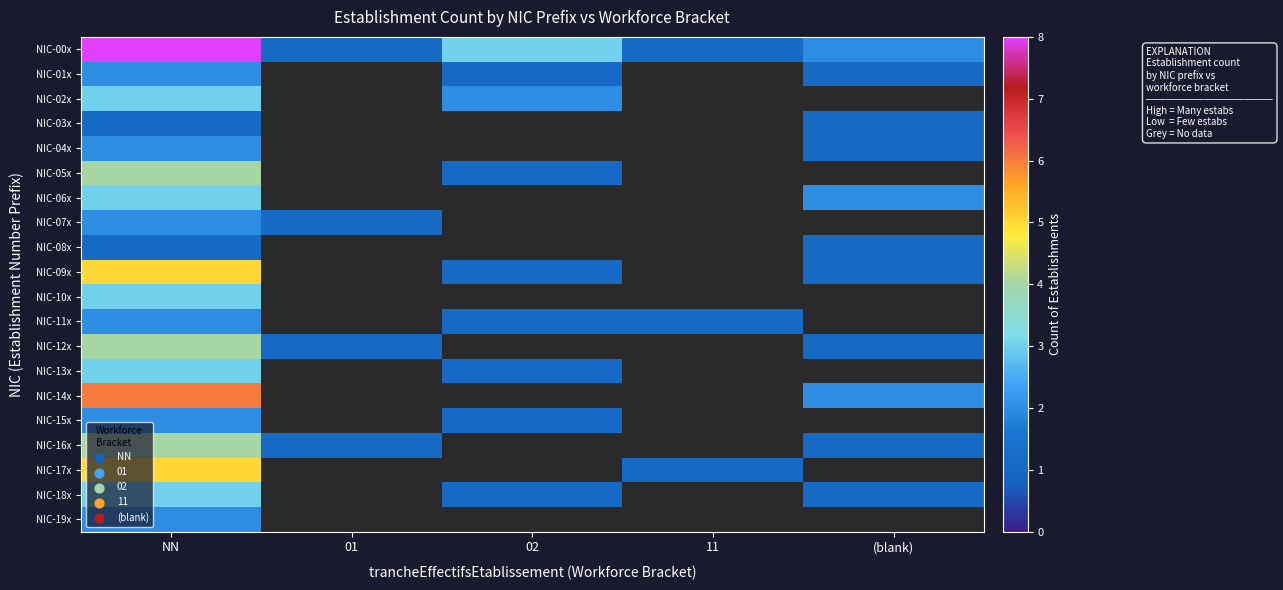

How many data points does each series have?

5